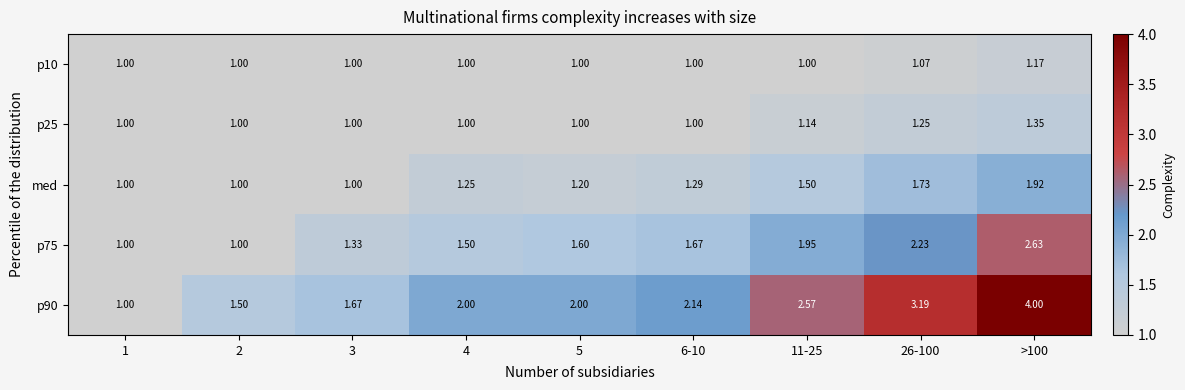

Is the value of p10 at 5 greater than the value of p90 at 26-100?

No